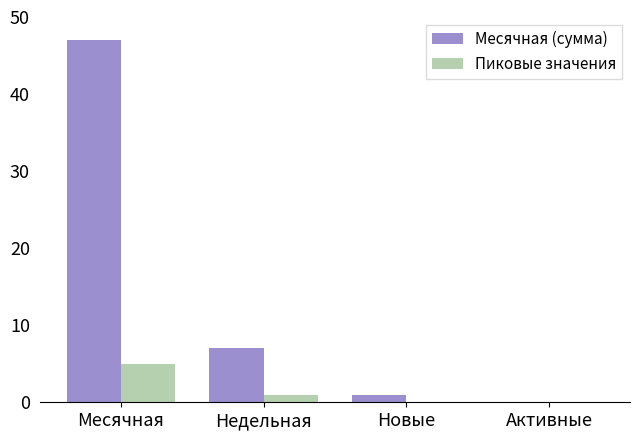

At which category is the sum across all series the highest?

Месячная